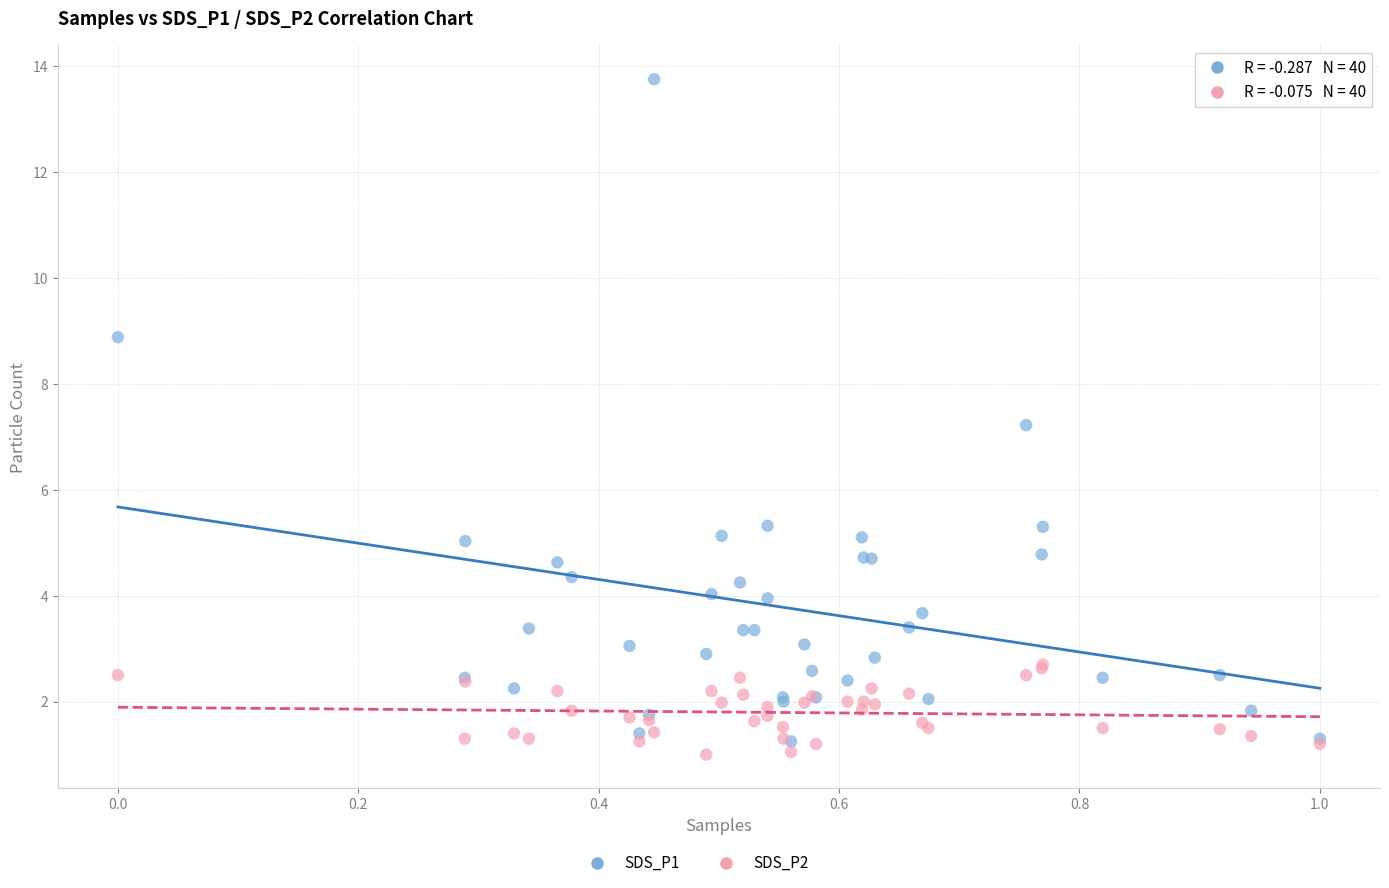

Across all series, what Y value is closest to 7?

7.2